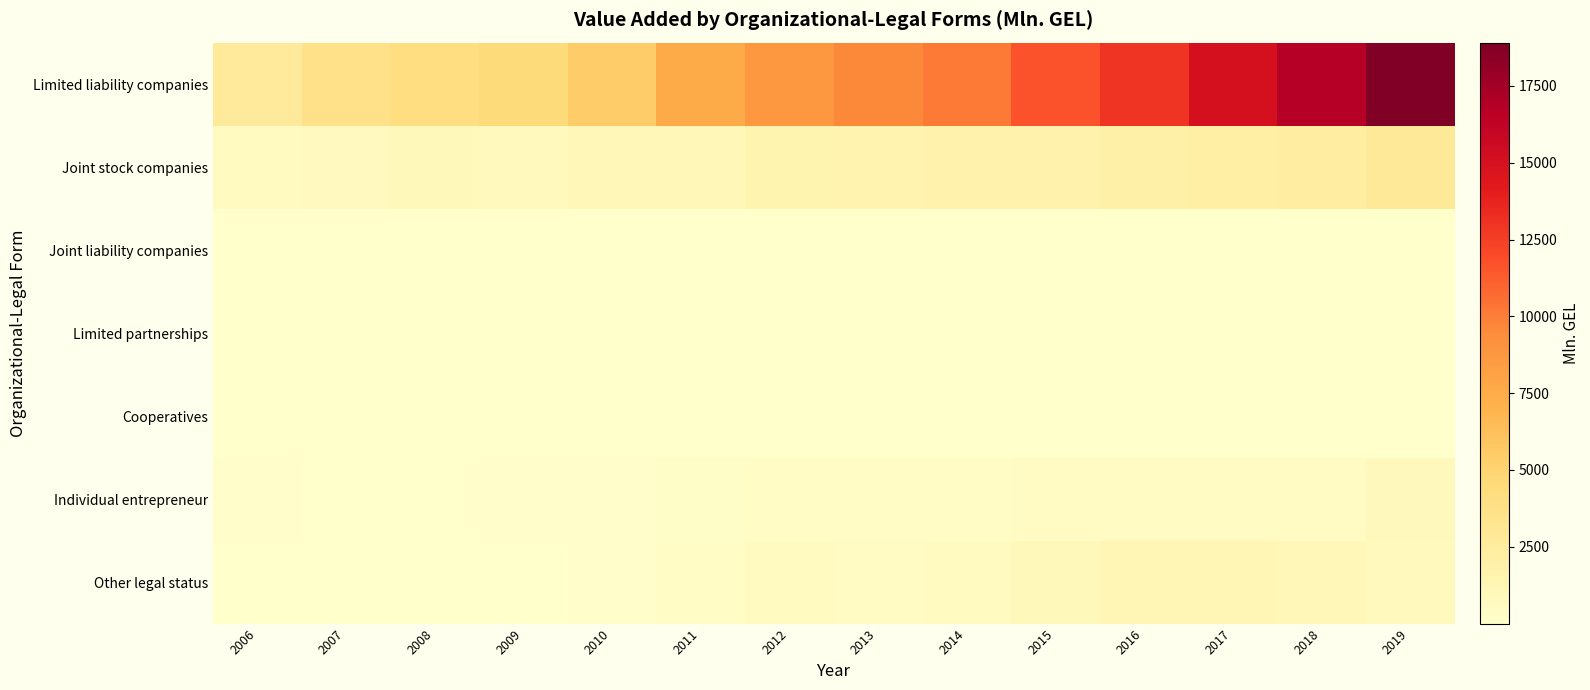

How many distinct data groups are displayed?

7